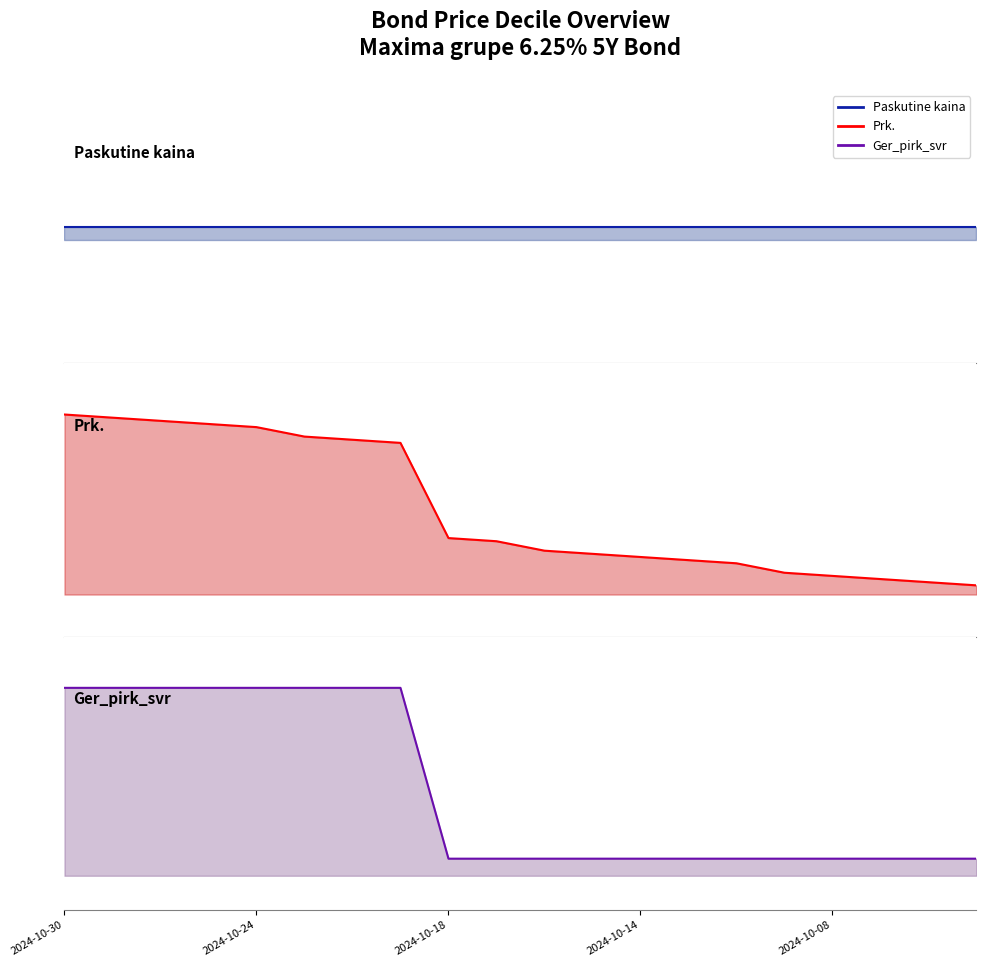

Reading left to right, extract all data points from this chart.

Paskutine kaina: 107.7	107.7	107.7	107.7	107.7	107.7	107.7	107.7	107.7	107.7	107.7	107.7	107.7	107.7	107.7	107.7	107.7	107.7	107.7	107.7
Prk.: 104.9	104.9	104.9	104.9	104.8	104.8	104.8	104.8	104.2	104.2	104.2	104.2	104.1	104.1	104.1	104.1	104.0	104.0	104.0	104.0
Ger_pirk_svr: 103.0	103.0	103.0	103.0	103.0	103.0	103.0	103.0	102.5	102.5	102.5	102.5	102.5	102.5	102.5	102.5	102.5	102.5	102.5	102.5